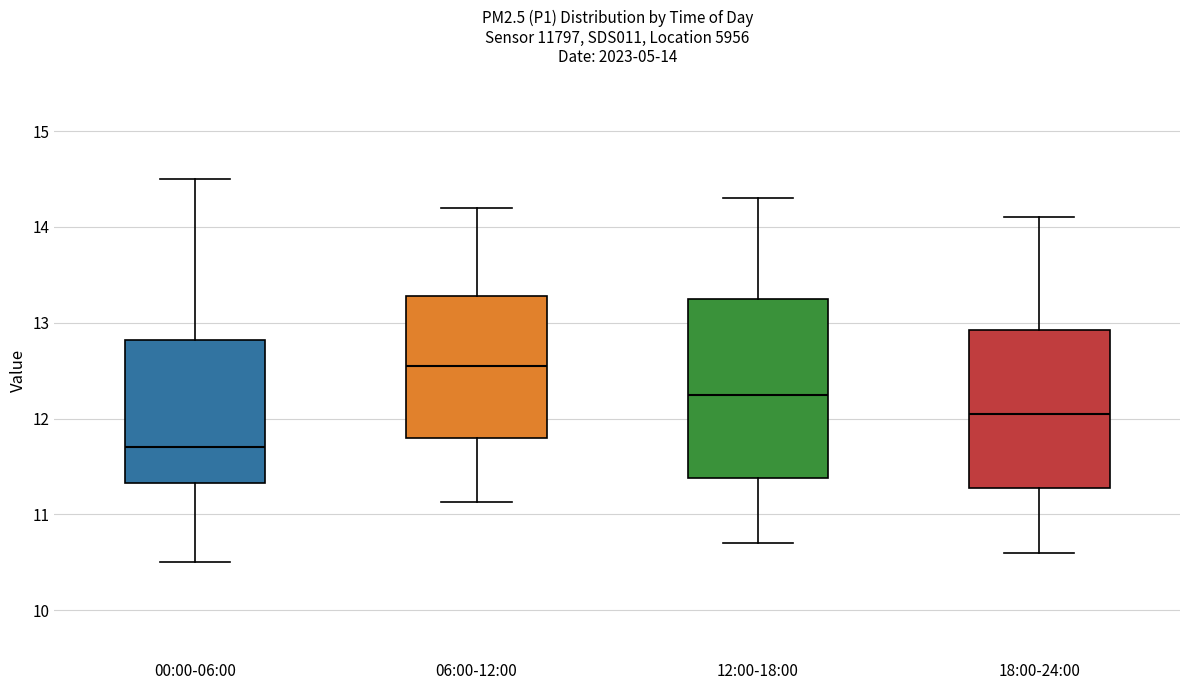

Which box is the tallest, from its lower edge to its upper edge?

12:00-18:00